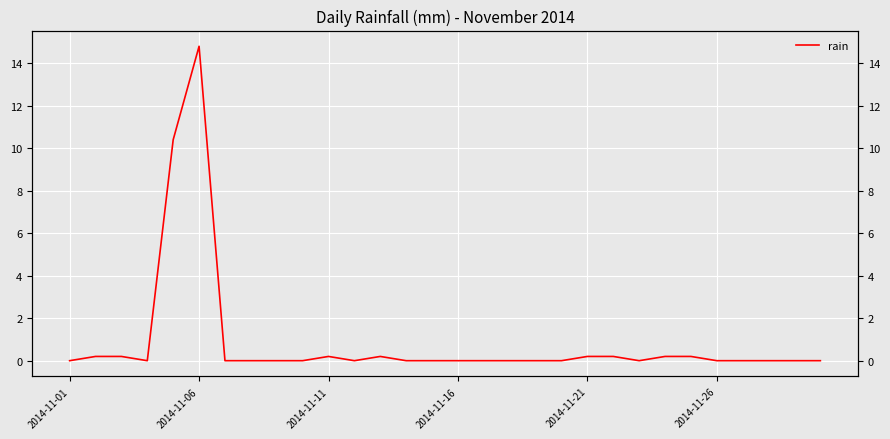

How many values are above zero?

10